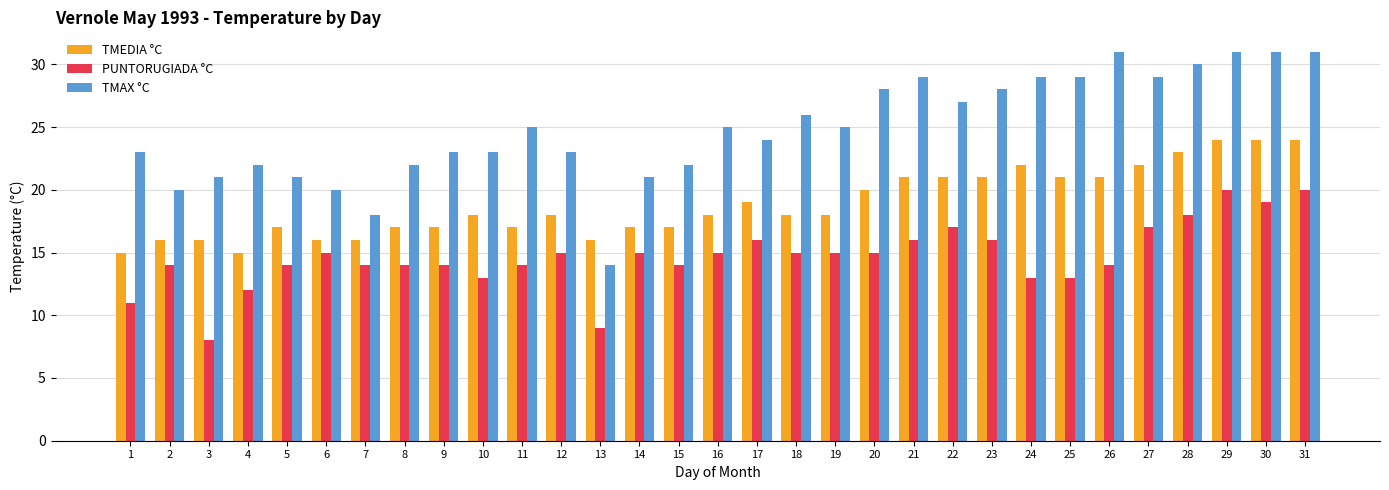

Is the value of TMEDIA °C at 8 greater than the value of TMAX °C at 9?

No